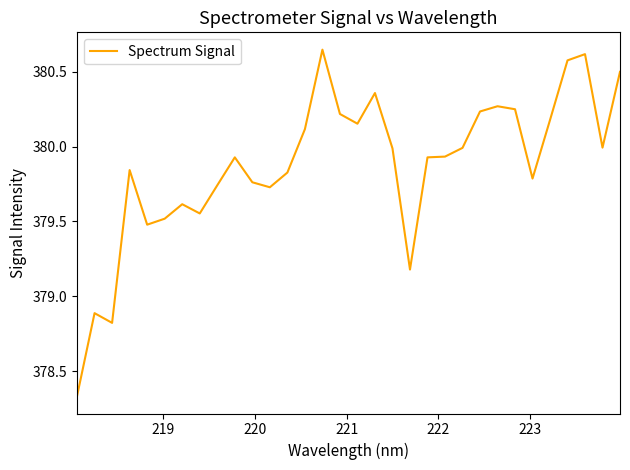

What is the difference between the maximum and minimum values?

2.3